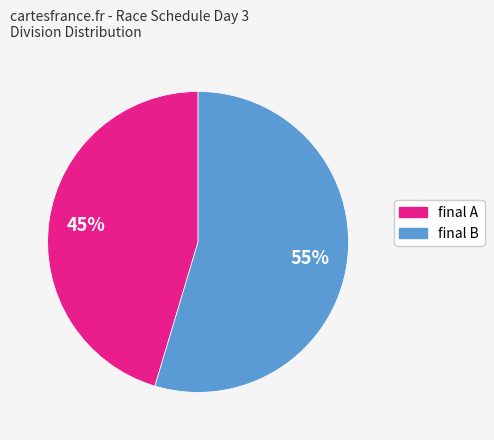

Which category has the smallest portion of the pie?

final A